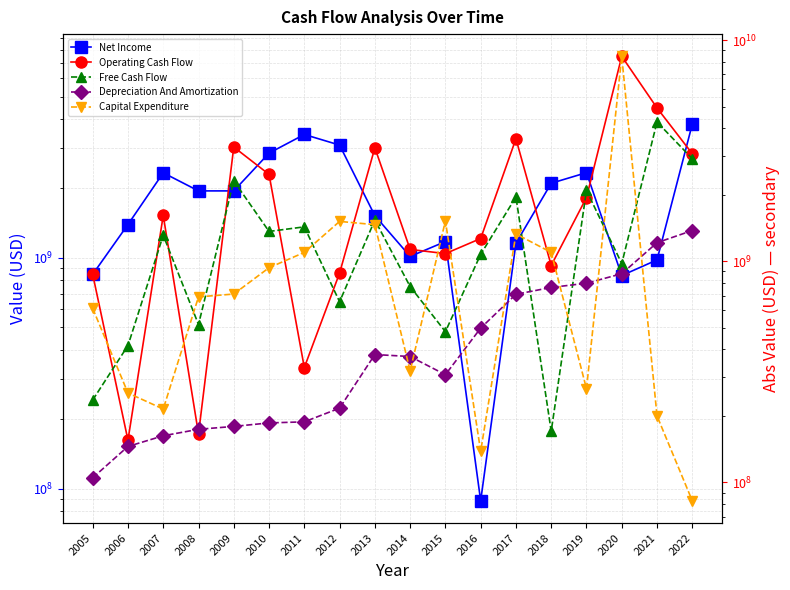

What is the total value across all series at 2017?

8438633000